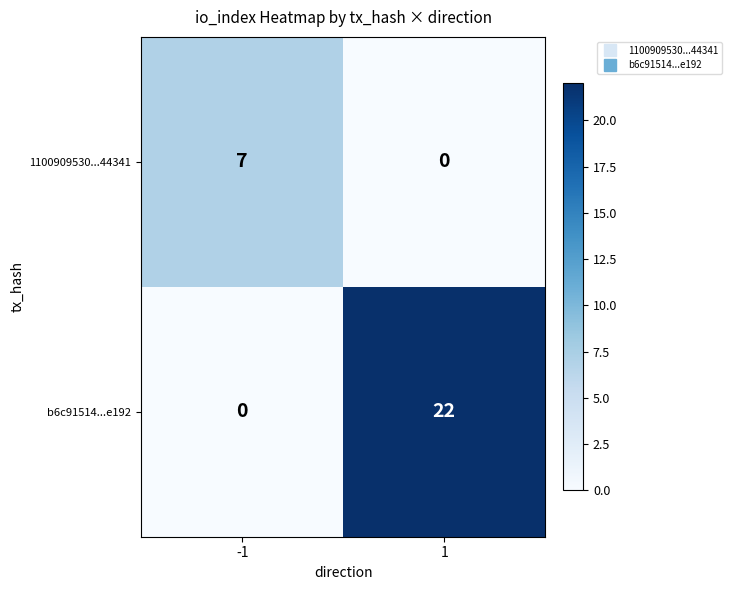

Which series has the largest range (max minus min)?

b6c91514...e192